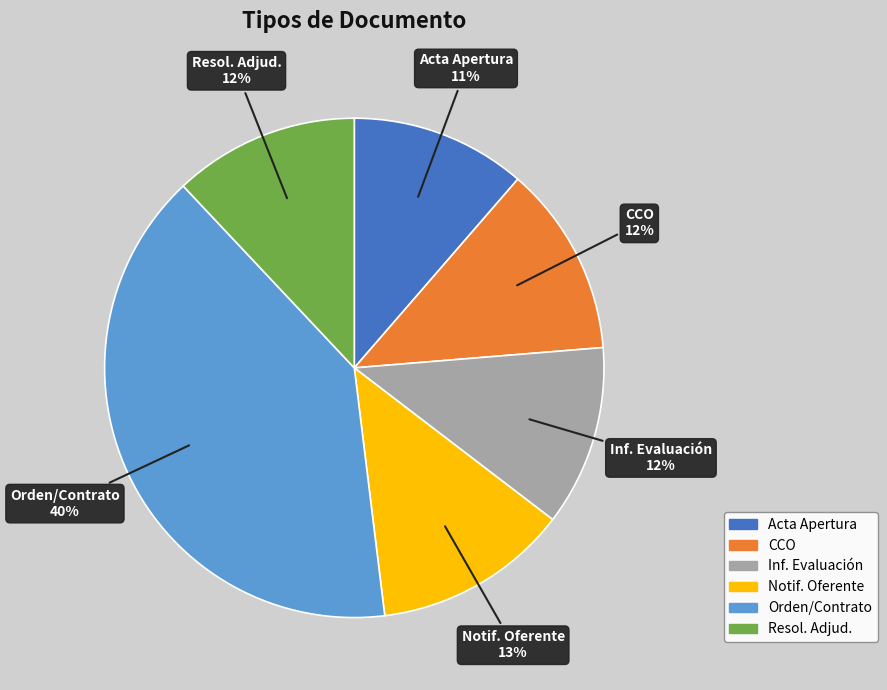

How many slices are in this pie chart?

6